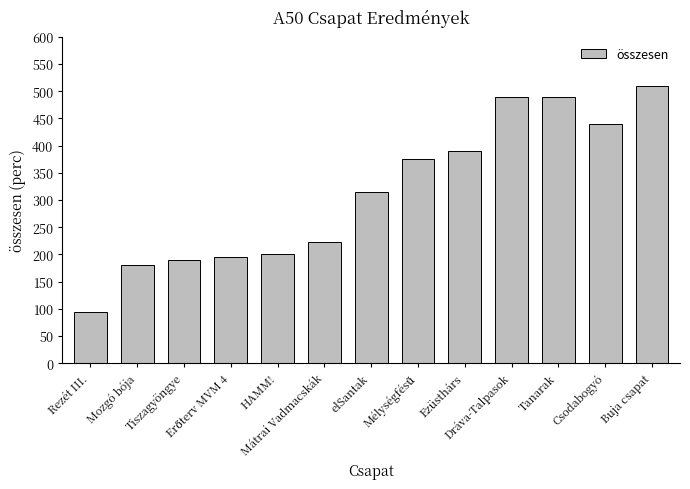

Which has a higher value, Buja csapat or Dráva-Talpasok?

Buja csapat